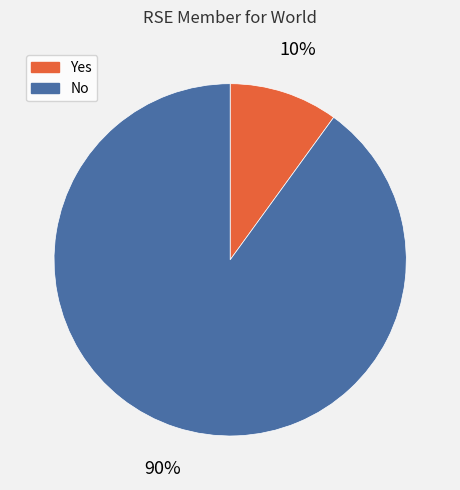

To the nearest percent, what percentage of the pie is Yes?

10%